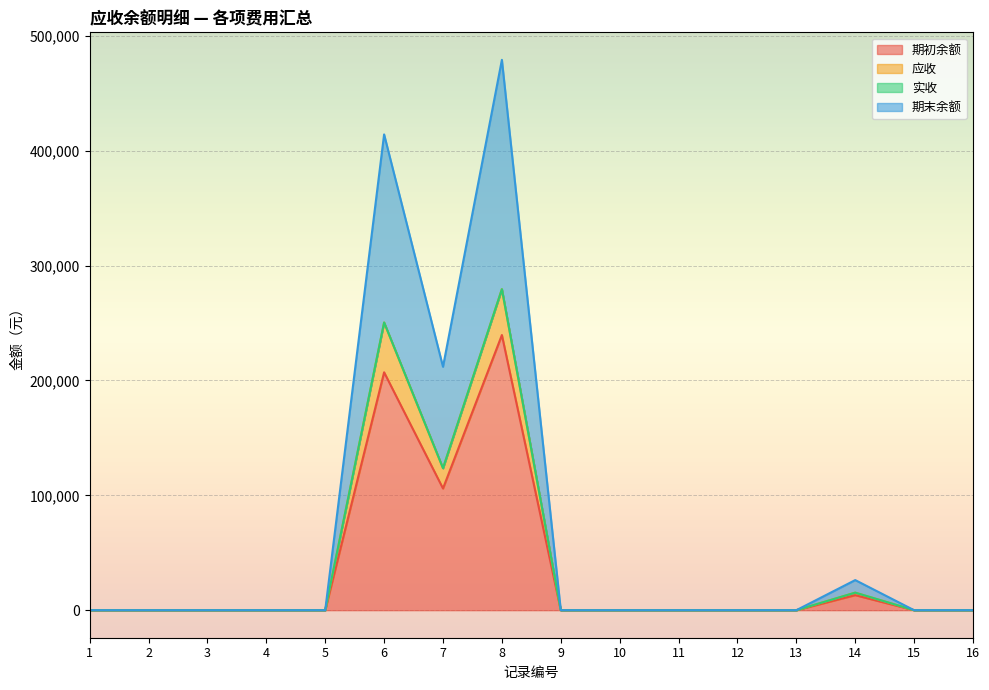

What is the maximum value for 期初余额?

239586.0